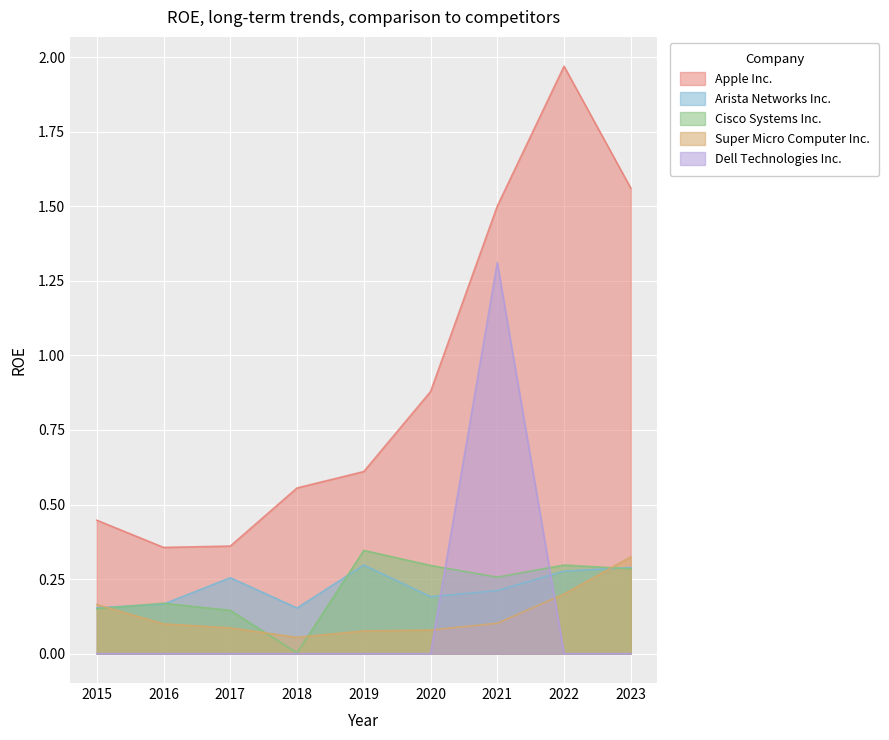

What is the total value across all series at 2021?

3.4